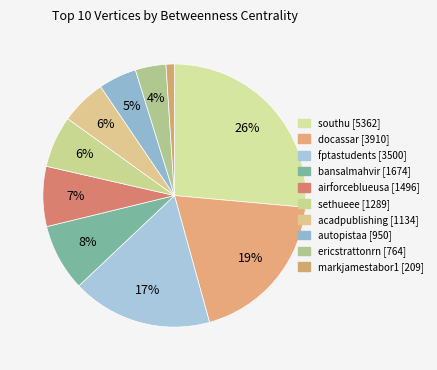

How many segments does this pie chart have?

10